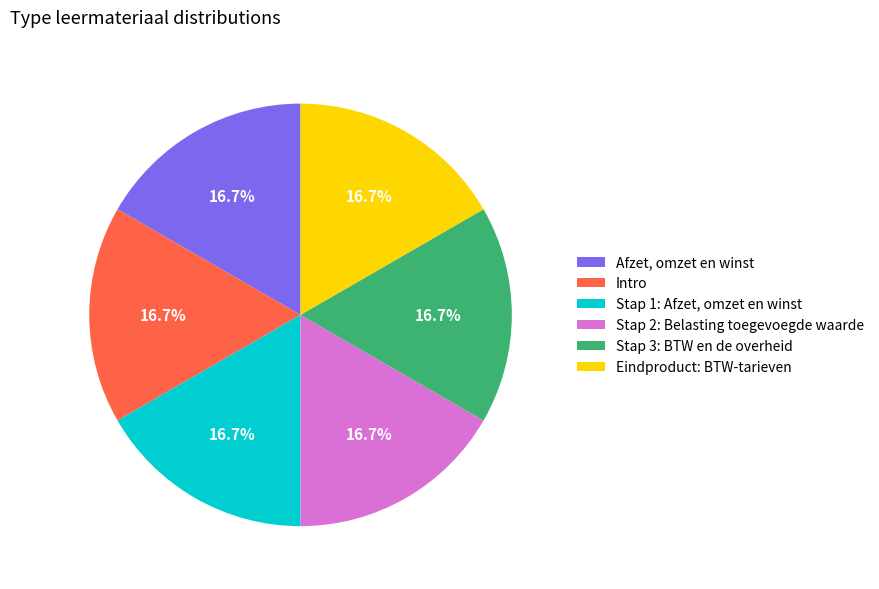

What is the ratio of the value at Afzet, omzet en winst to the value at Stap 3: BTW en de overheid?

1.0